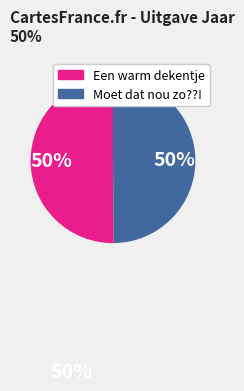

How many slices are in this pie chart?

2